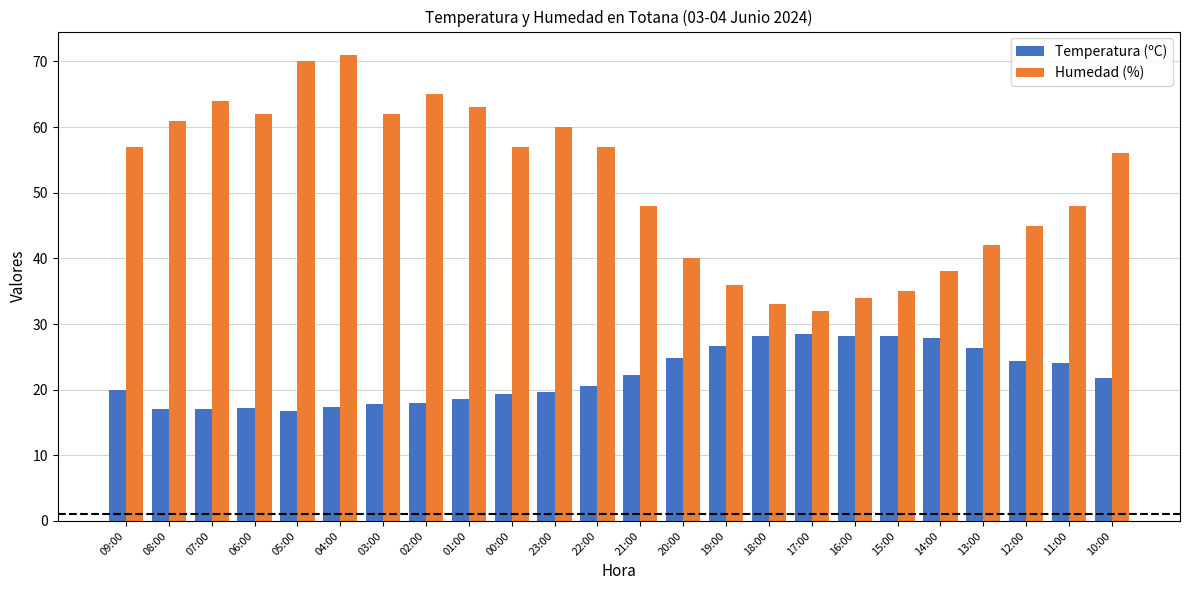

What is the smallest value displayed?

16.7